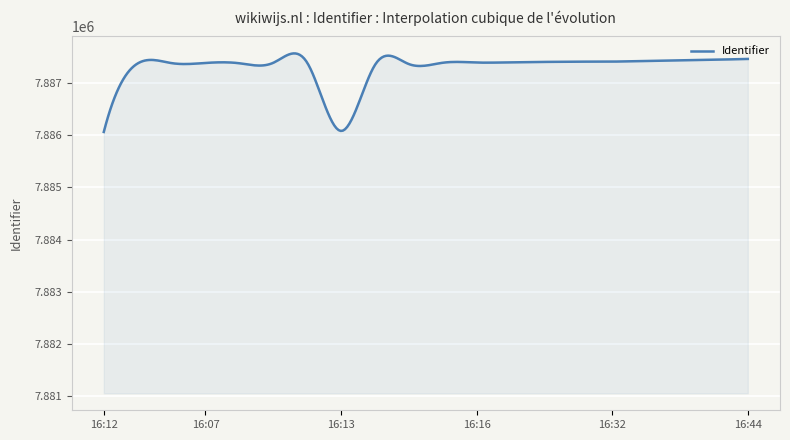

What is the greatest value displayed?

7887560.6